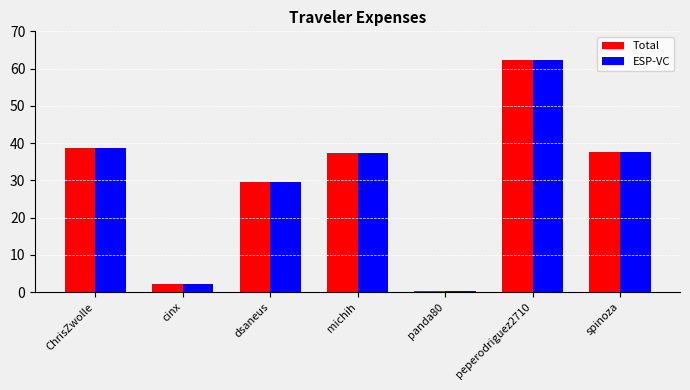

At which category is the sum across all series the highest?

peperodriguez2710